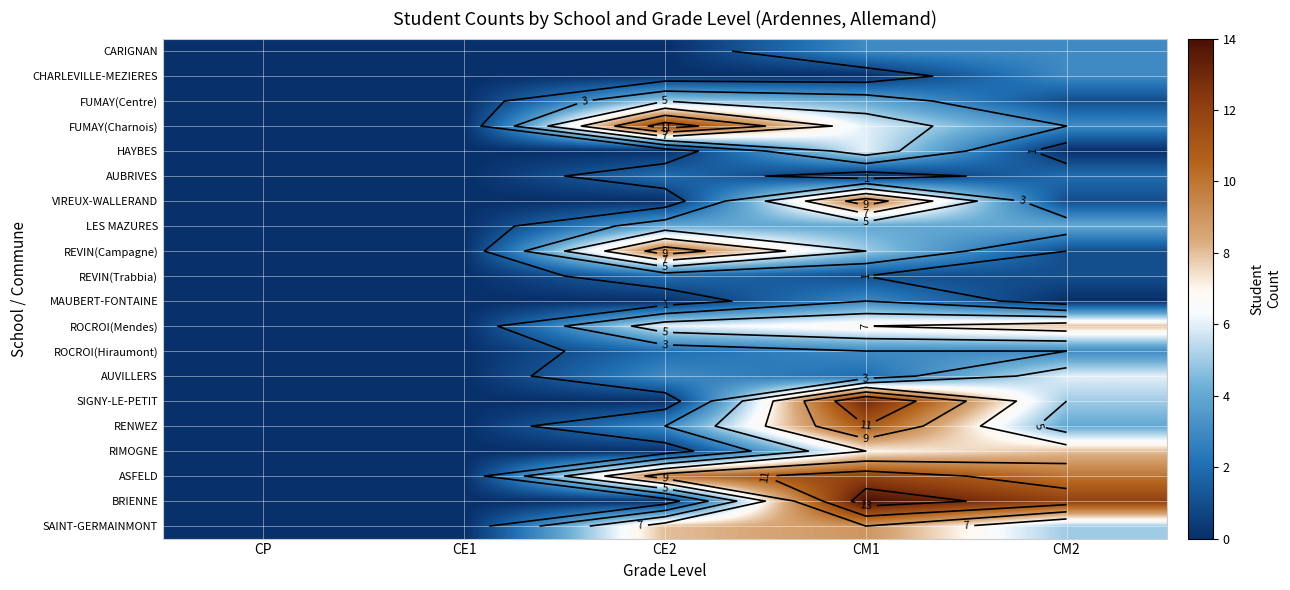

Is it true that ROCROI(Mendes) equals 5 at CP?

False